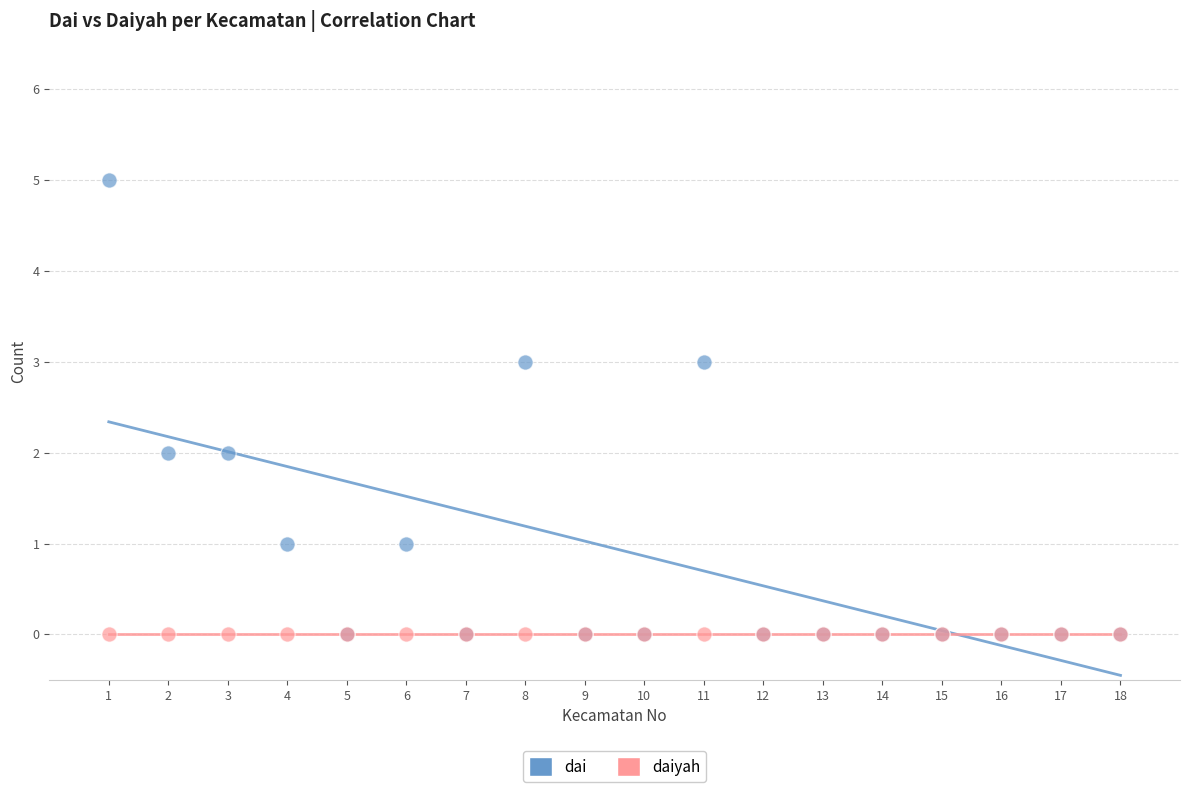

What are all the series names shown in the legend?

dai, daiyah